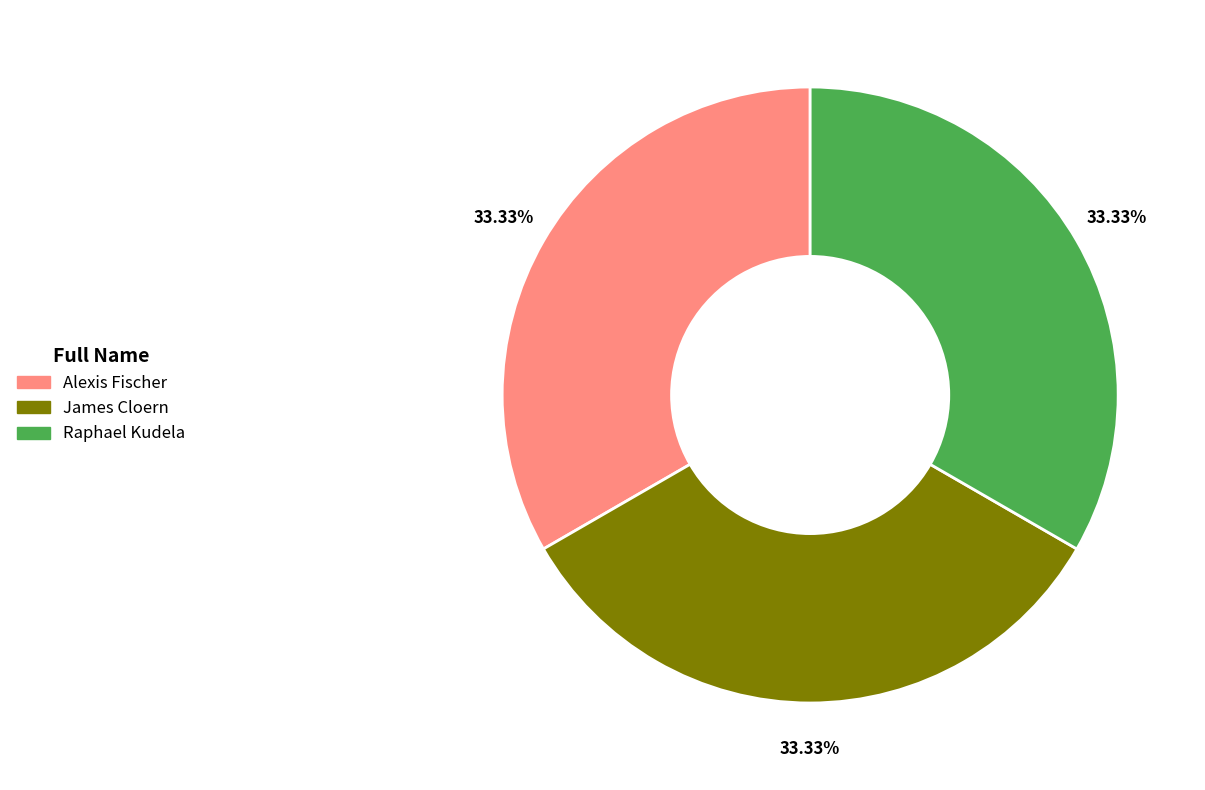

To the nearest percent, what portion does Alexis Fischer represent?

33%